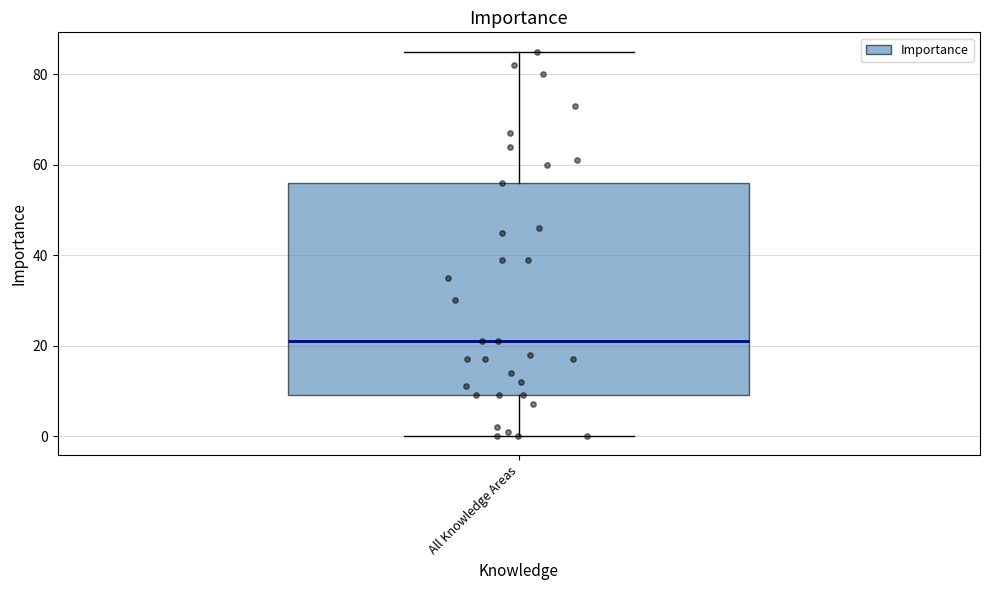

Read this box plot against the y-axis: the position of the median line, the range covered by the box, and the ends of both whiskers. The values are not printed on the chart, so give them approximately, as read against the axis.

median 22, box 10 to 56, whiskers 0 to 86